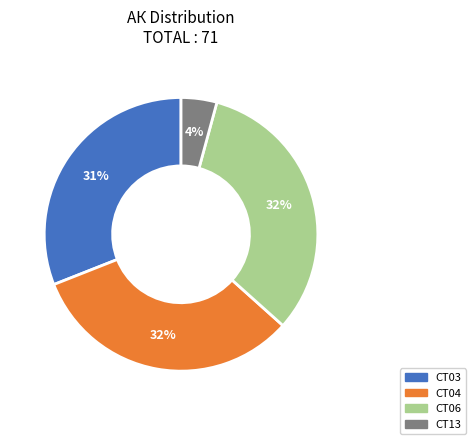

Between CT06 and CT13, which is larger?

CT06